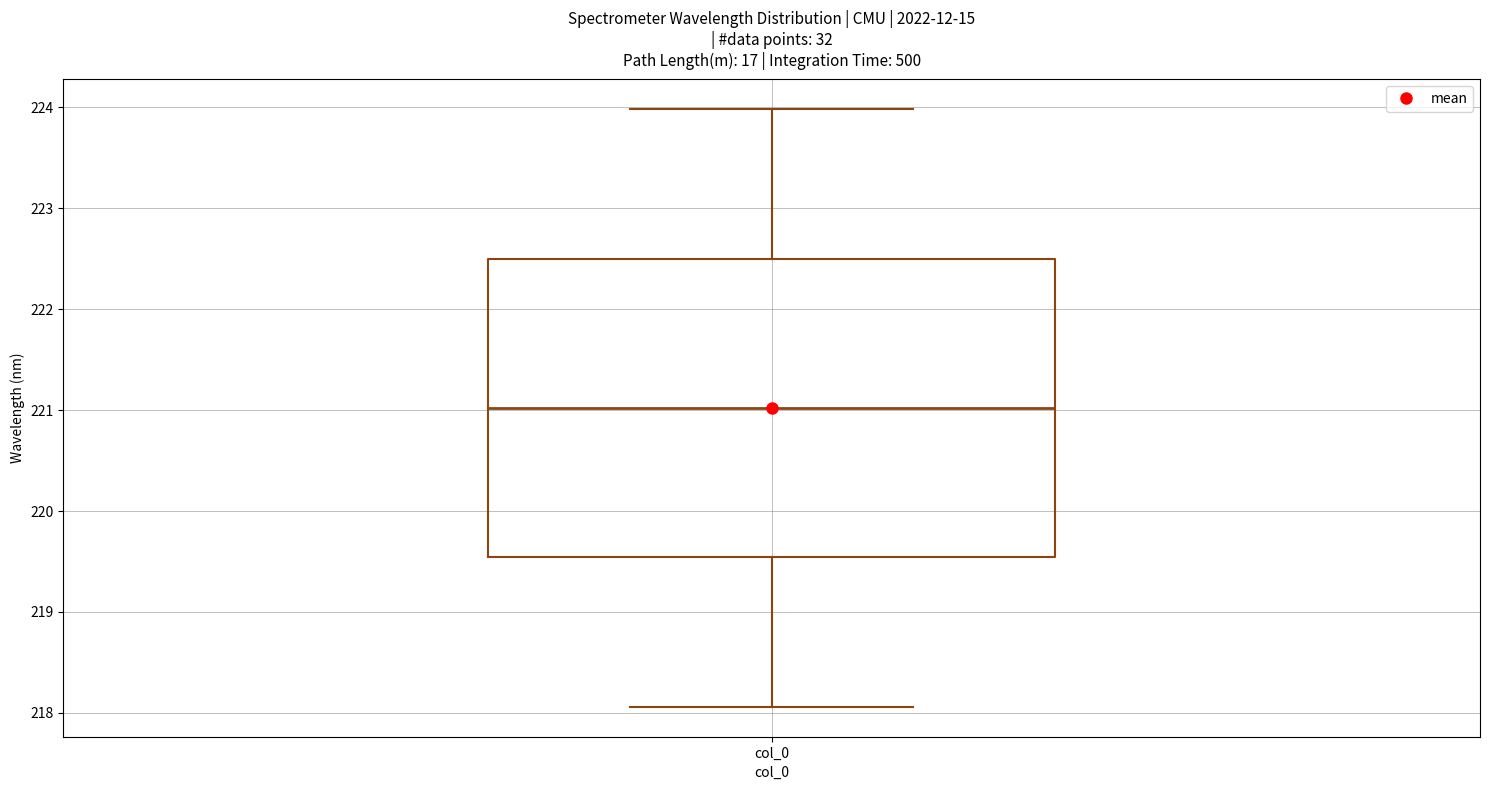

Transcribe this box plot: give where the median line is, the range the box spans, and where the two whiskers end, as read against the y-axis. The values are not printed on the chart, so give them approximately, as read against the axis.

median 221.0, box 219.5 to 222.5, whiskers 218.1 to 224.0